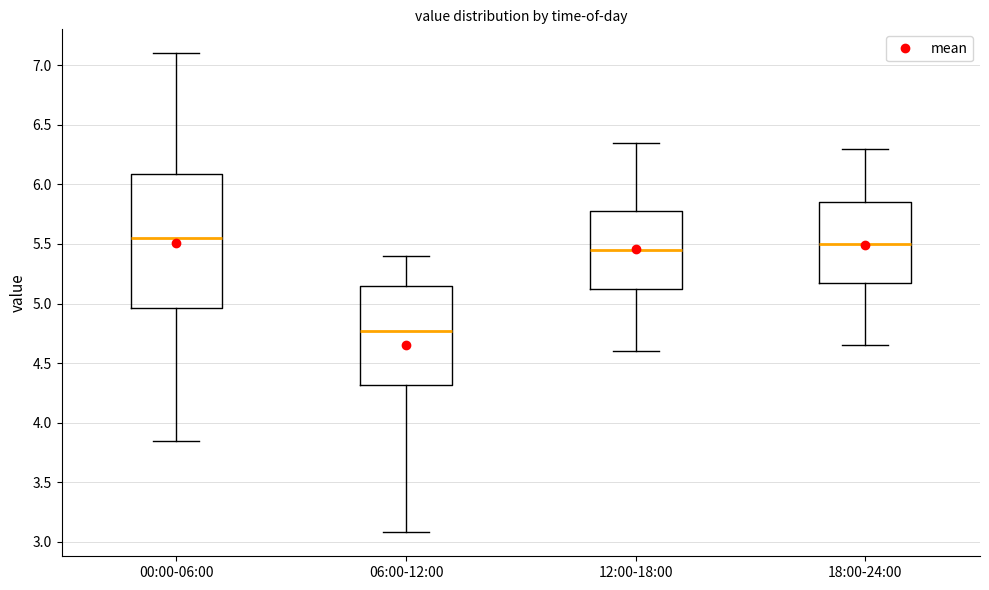

Reading left to right, read every box against the y-axis: the position of its median line, the range the box covers, and the ends of its whiskers. The values are not printed on the chart, so give them approximately, as read against the axis.

00:00-06:00: median 5.55, box 4.95 to 6.10, whiskers 3.85 to 7.10
06:00-12:00: median 4.75, box 4.30 to 5.15, whiskers 3.10 to 5.40
12:00-18:00: median 5.45, box 5.15 to 5.80, whiskers 4.60 to 6.35
18:00-24:00: median 5.50, box 5.20 to 5.85, whiskers 4.65 to 6.30